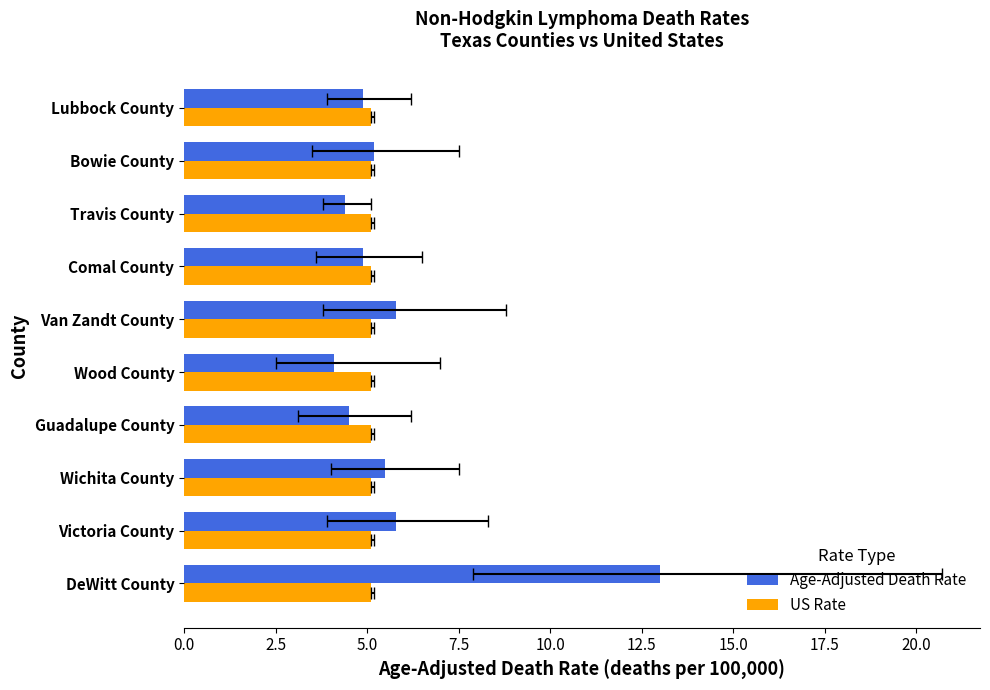

How many data points in Age-Adjusted Death Rate are above 5?

5